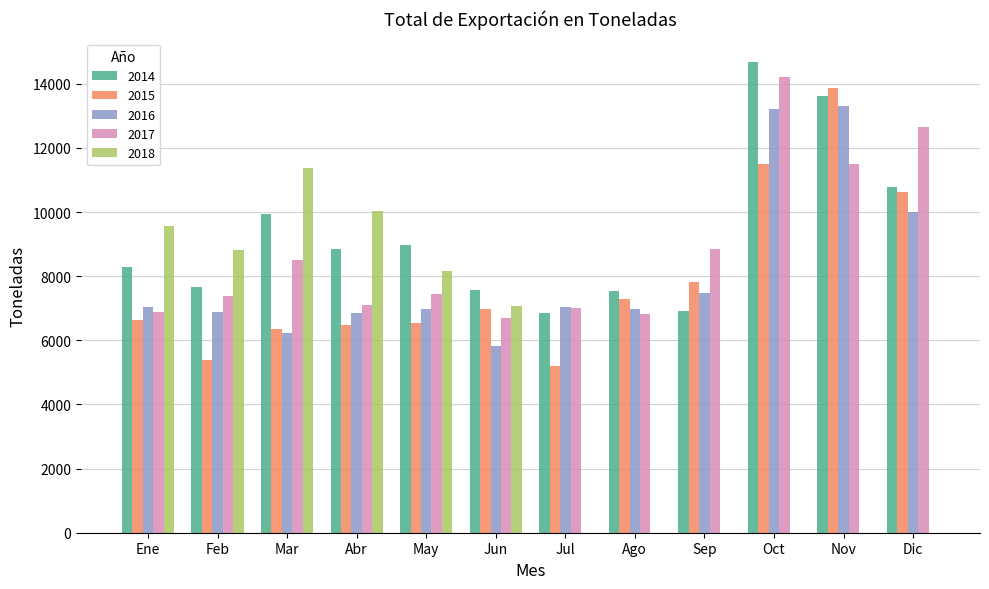

What is the total value across all series at Dic?

44054.1